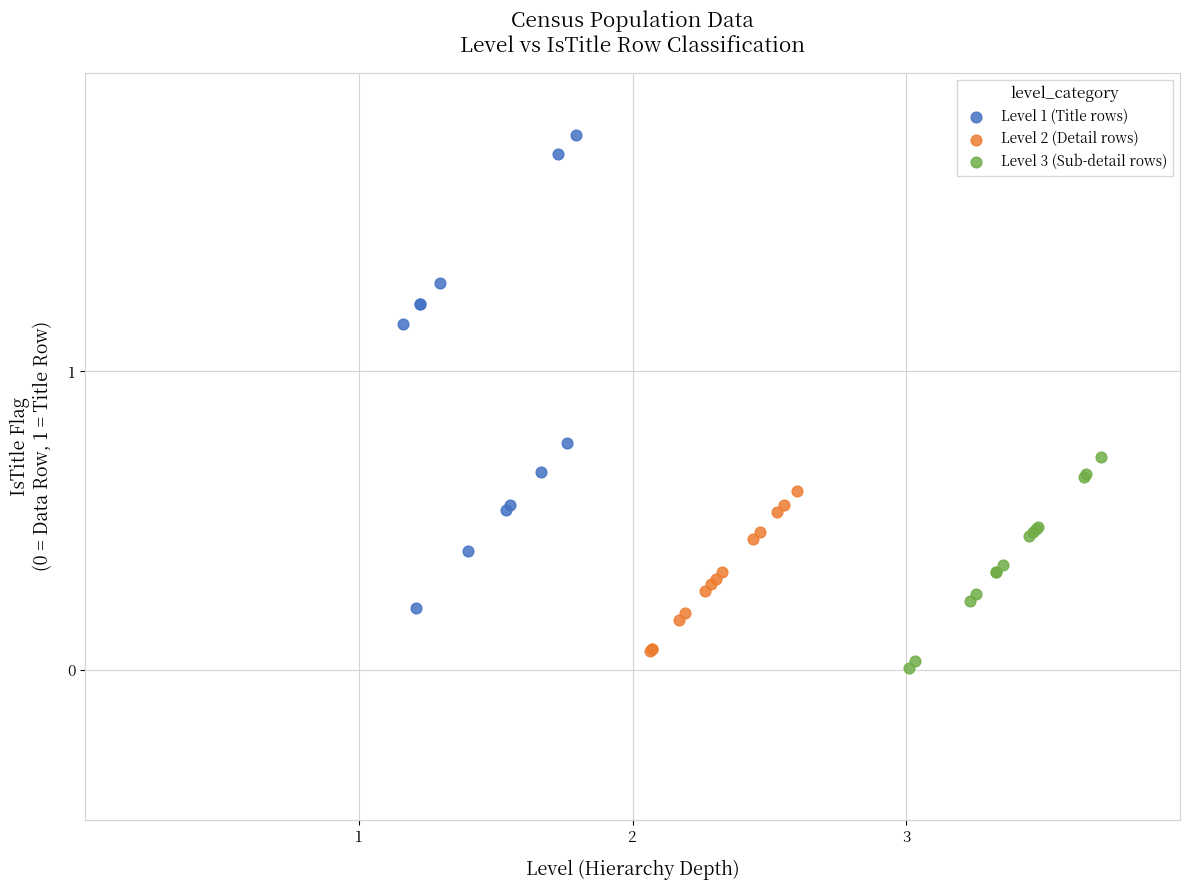

Which series reaches the maximum Y coordinate?

Level 1 (Title rows)